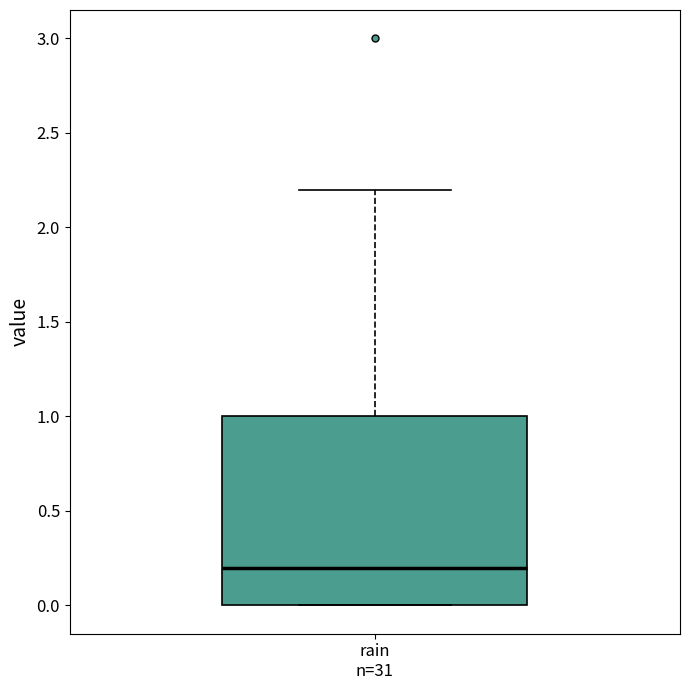

Where is the lower edge of the box for rain n=31 on the y-axis? The values are not printed on the chart, so give them approximately, as read against the axis.

0.0